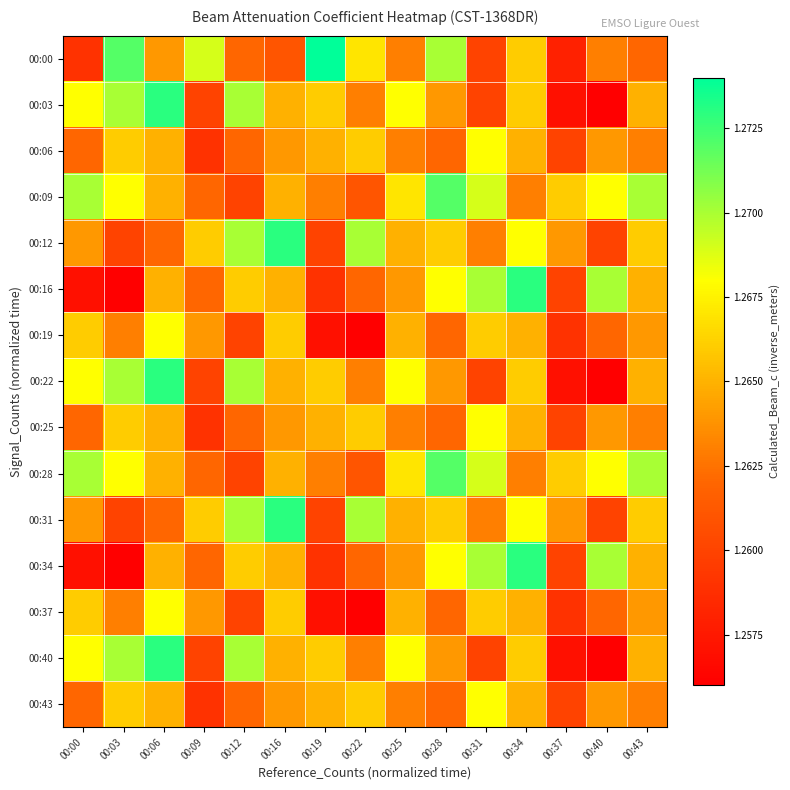

Rank the series at 00:03 from lowest to highest value.

00:16, 00:34, 00:12, 00:31, 00:19, 00:37, 00:06, 00:25, 00:43, 00:09, 00:28, 00:03, 00:22, 00:40, 00:00